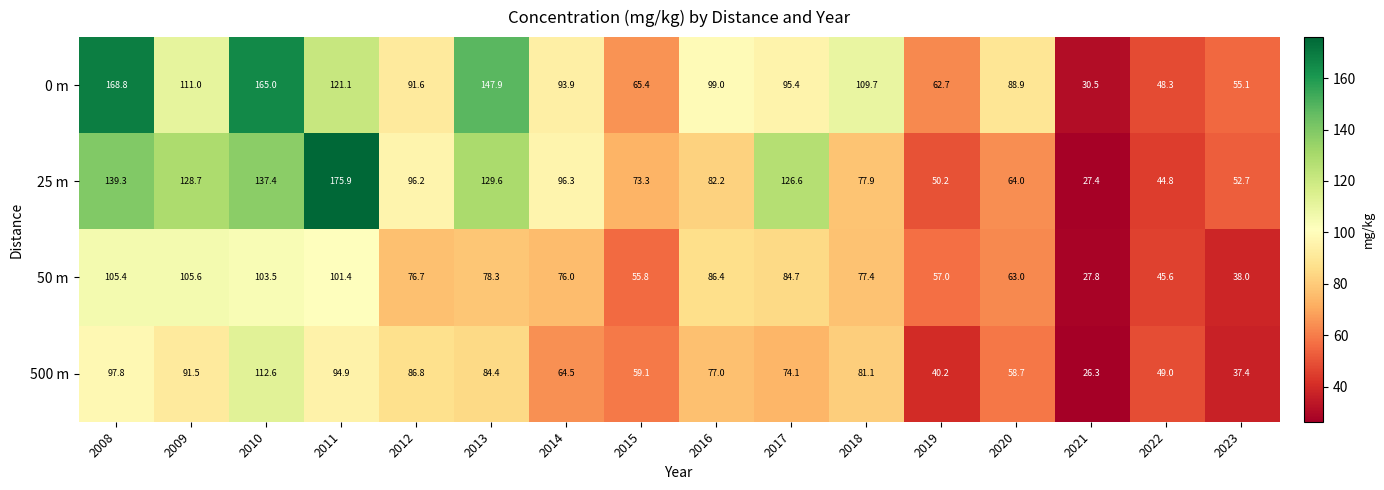

Which series has the largest total across all categories?

0 m